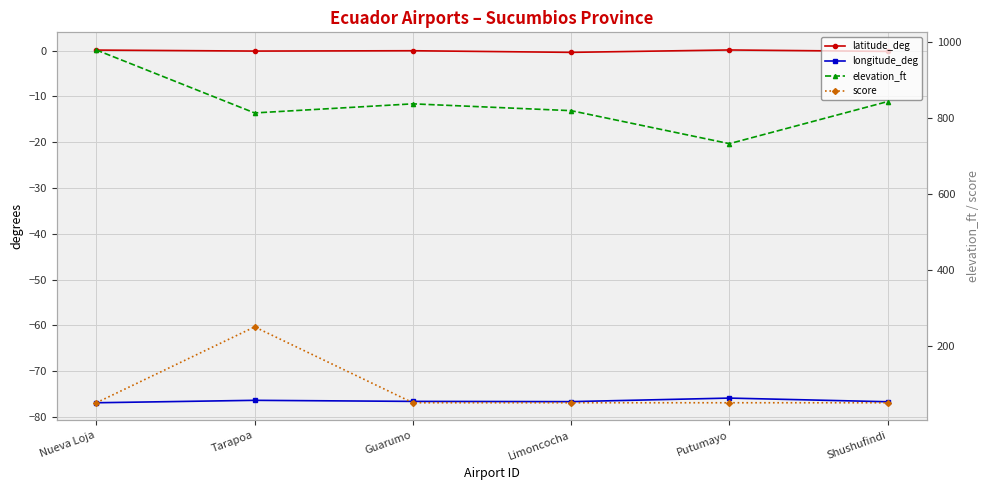

What is the spread (max minus min) of values at Nueva Loja?

1056.9